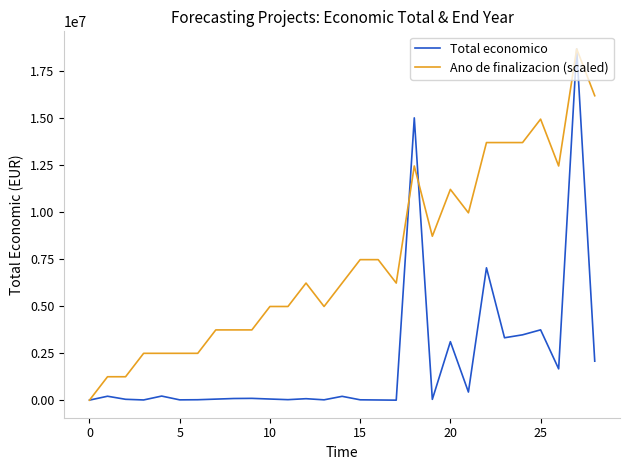

Which series has the largest total across all categories?

Ano de finalizacion (scaled)